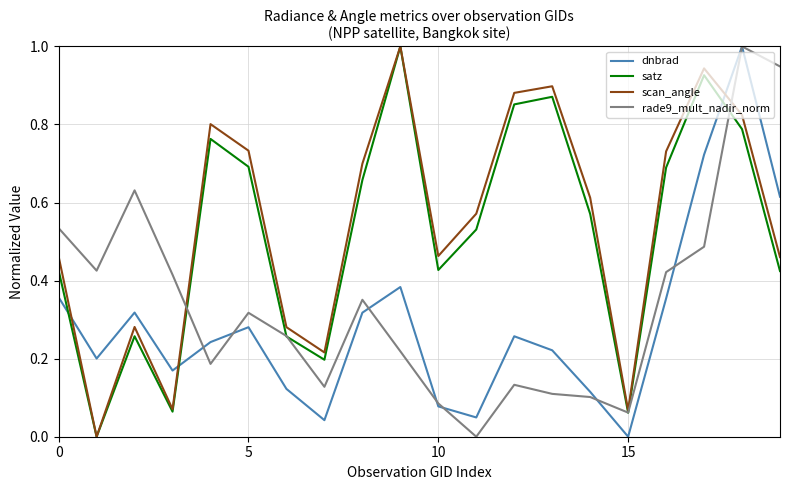

After their last crossing, which series has the higher values: dnbrad or scan_angle?

dnbrad